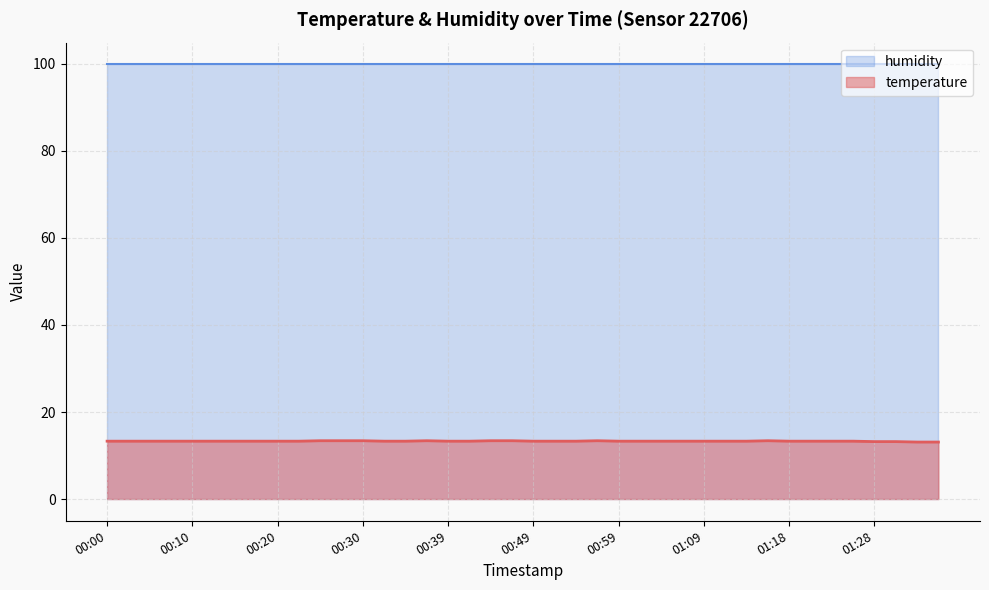

Rank the series by their average value, from lowest to highest.

temperature, humidity